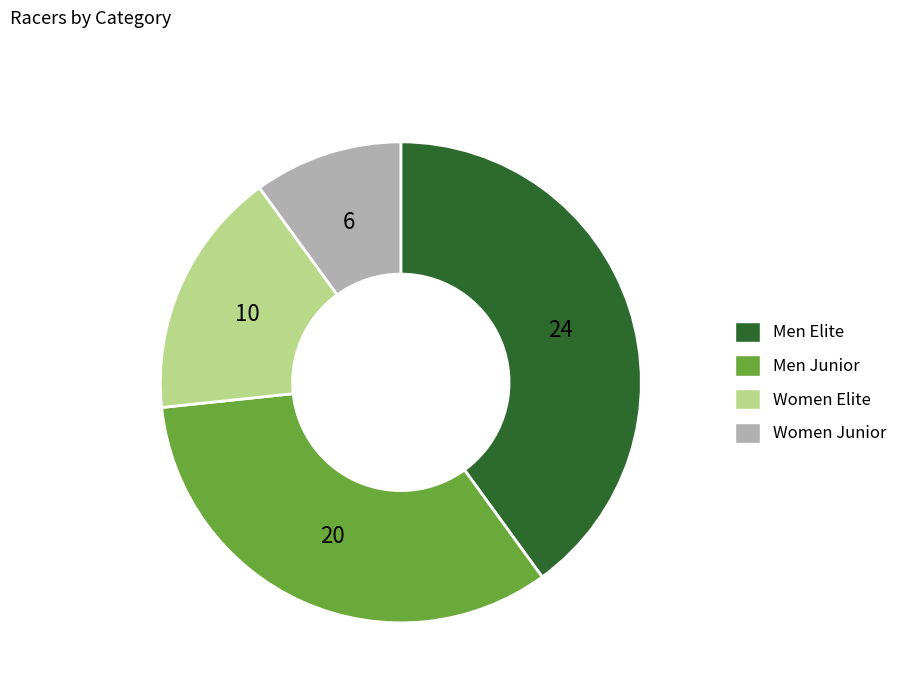

Is there any slice that represents more than half of the pie?

No